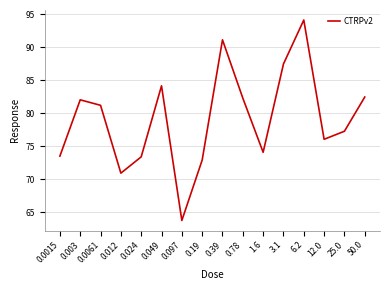

What is the difference between the values at 1.6 and 25.0?

3.2